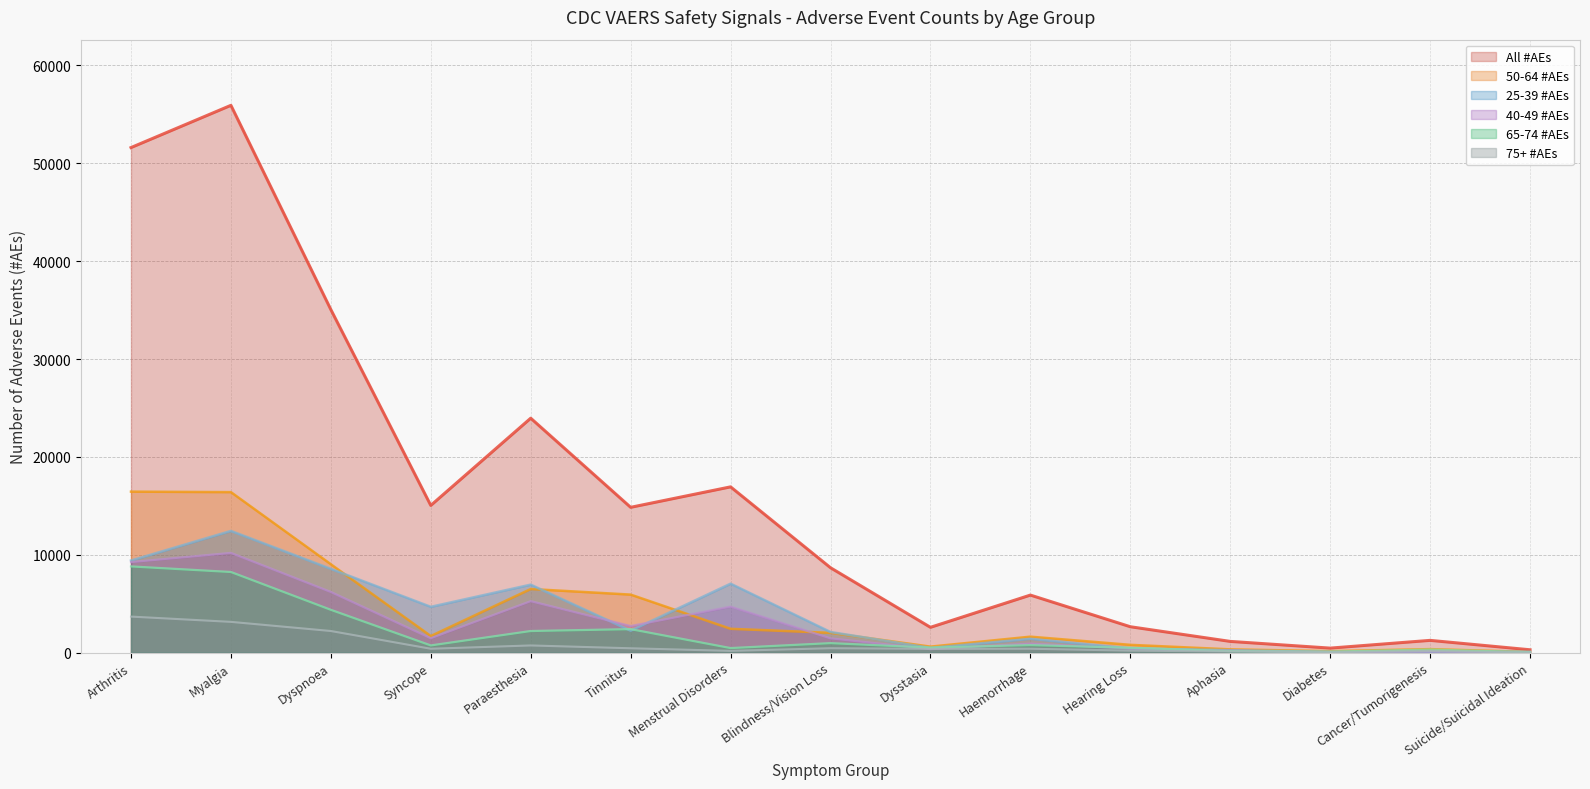

At which category is the sum across all series the highest?

Myalgia